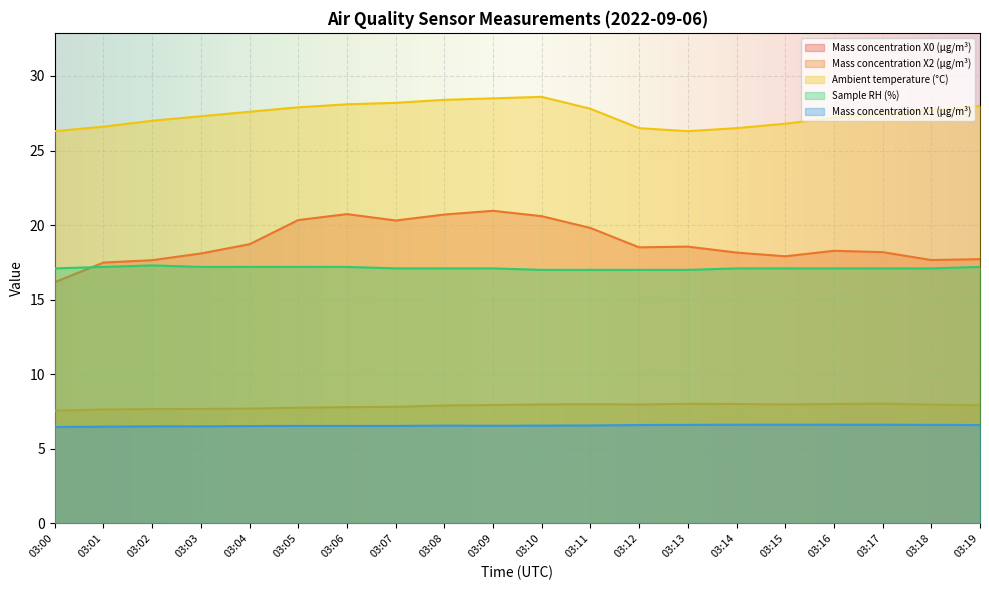

True or false: Ambient temperature (°C) and Mass concentration X0 (μg/m³) cross at least once.

False